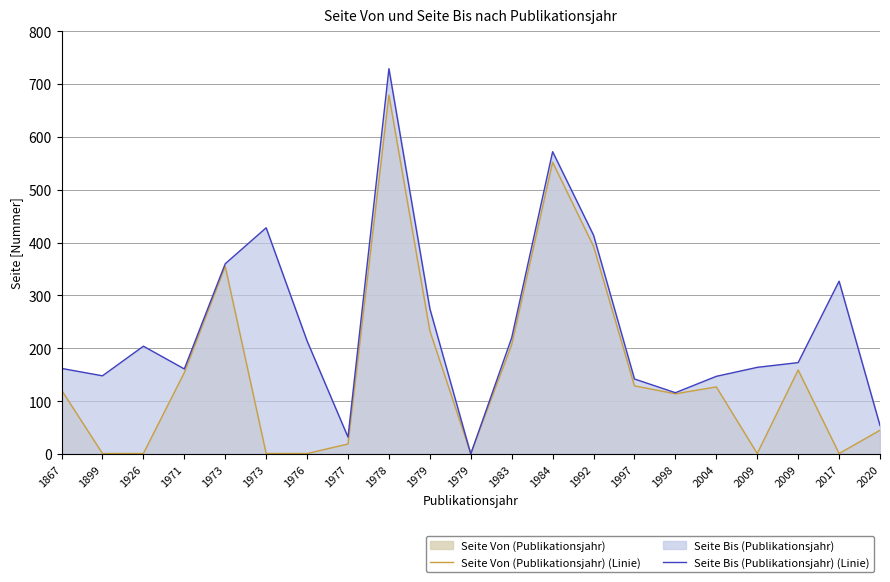

At how many categories does at least one series exceed 712?

1